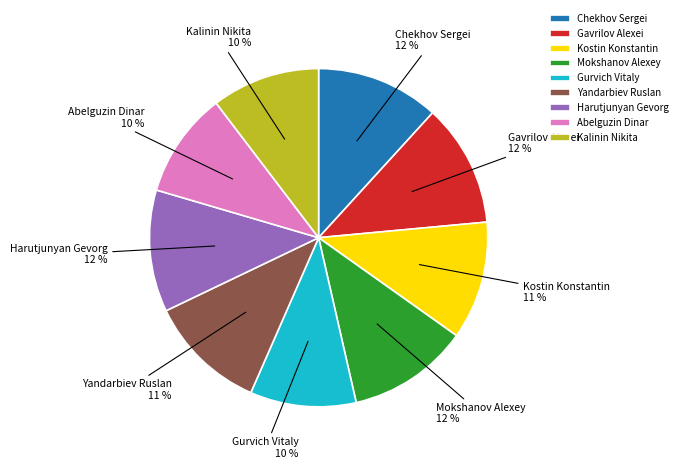

The Harutjunyan Gevorg slice represents 12% of the pie. True or false?

True